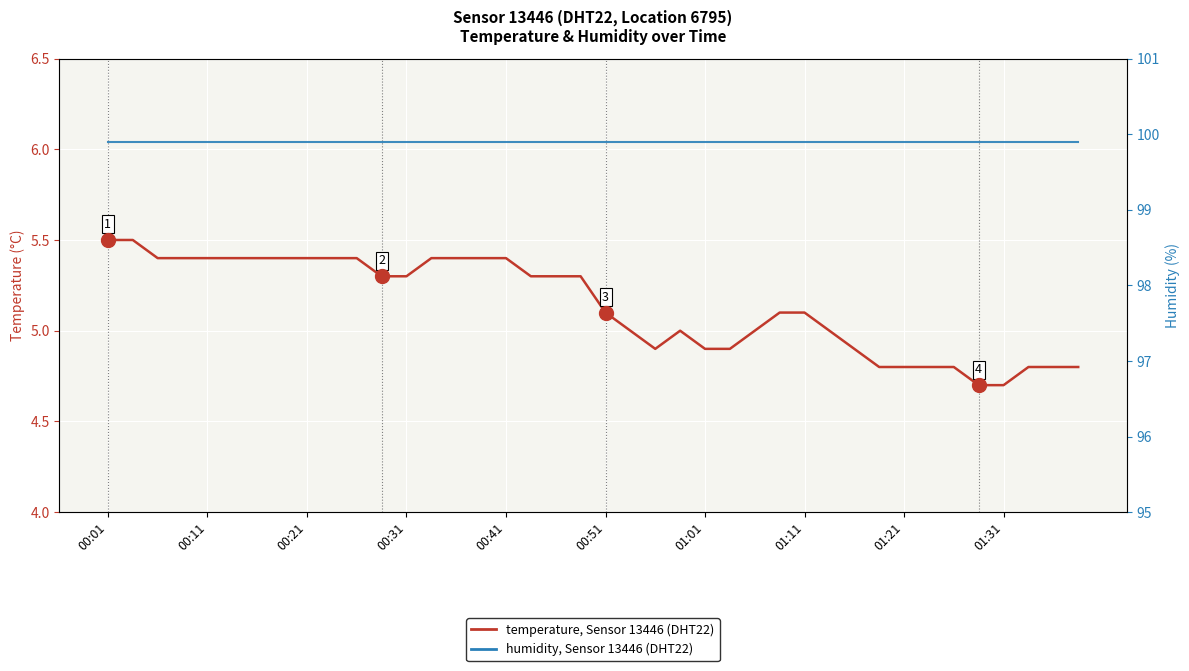

What is the sum of all temperature values?

205.6